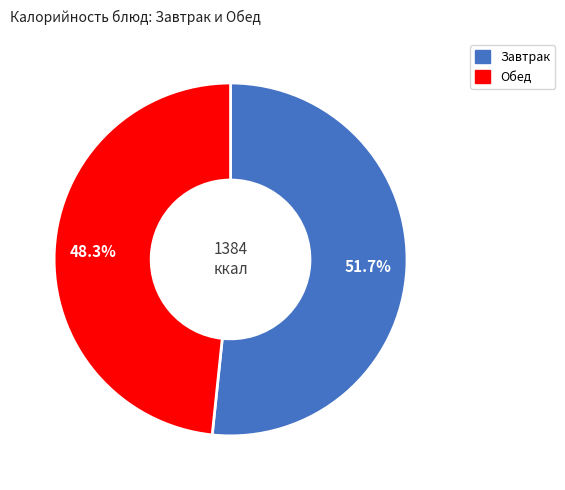

To the nearest percent, what is the difference between the largest and smallest slice percentages?

3%